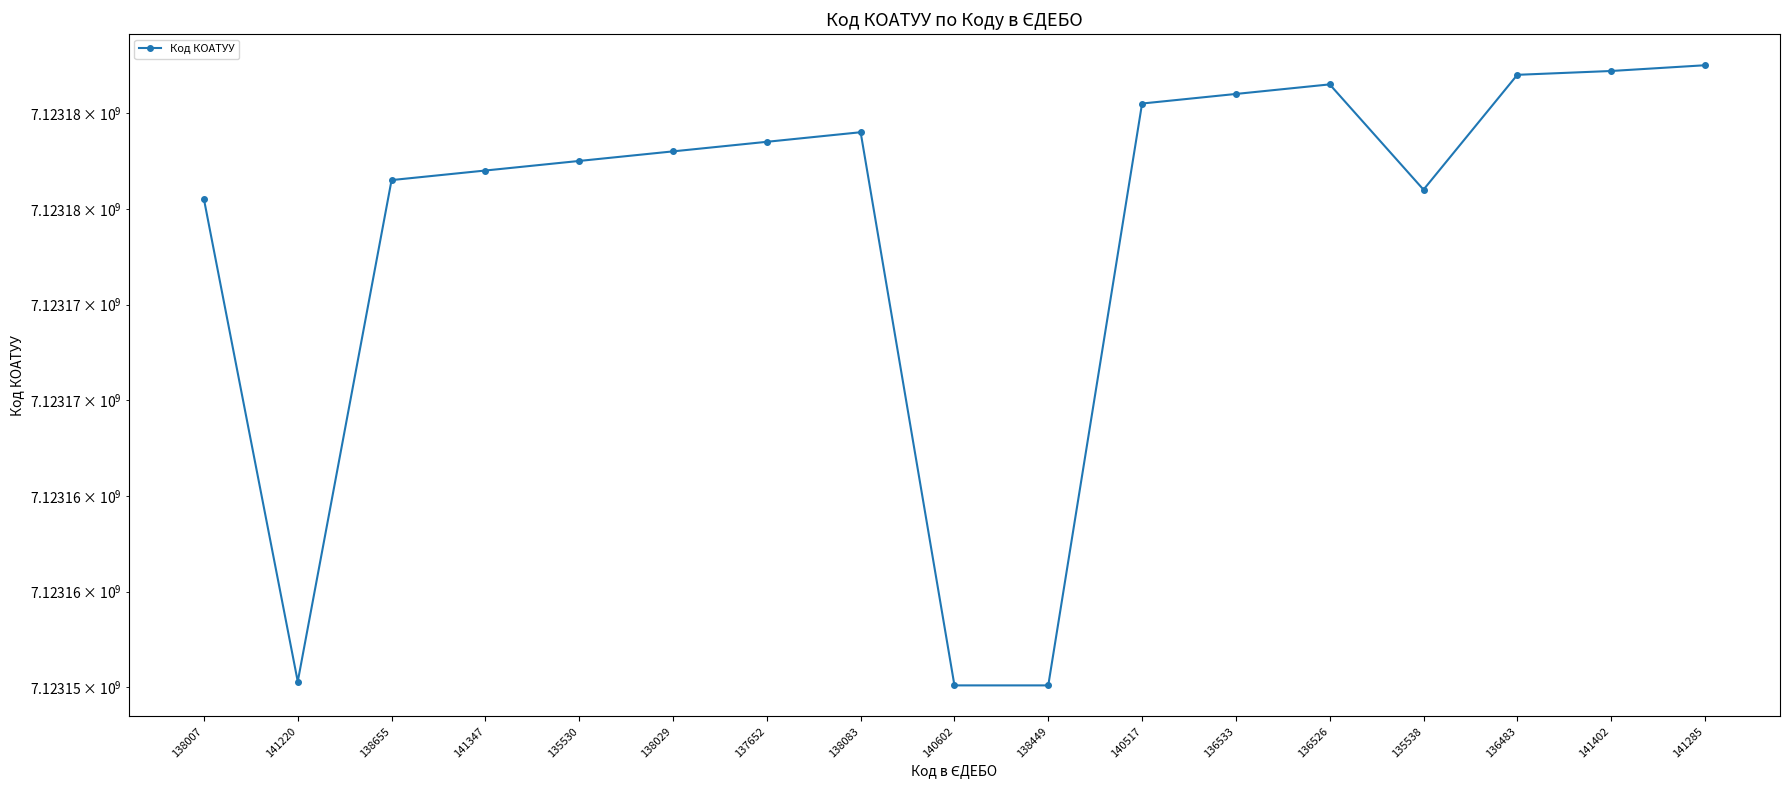

True or false: the data has more than 1 interior local peaks.

True